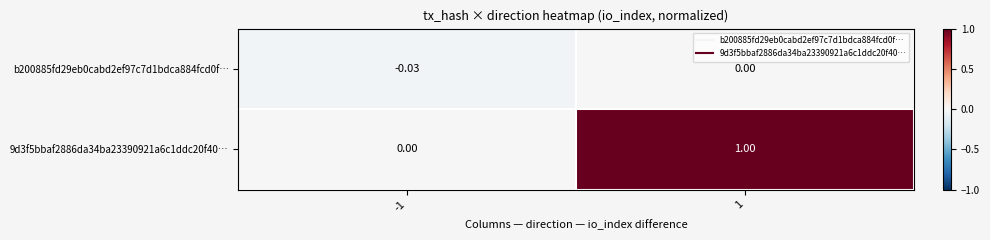

Is the value of b200885fd29eb0cabd2ef97c7d1bdca884fcd0f… at -1 greater than the value of 9d3f5bbaf2886da34ba23390921a6c1ddc20f40… at 1?

No